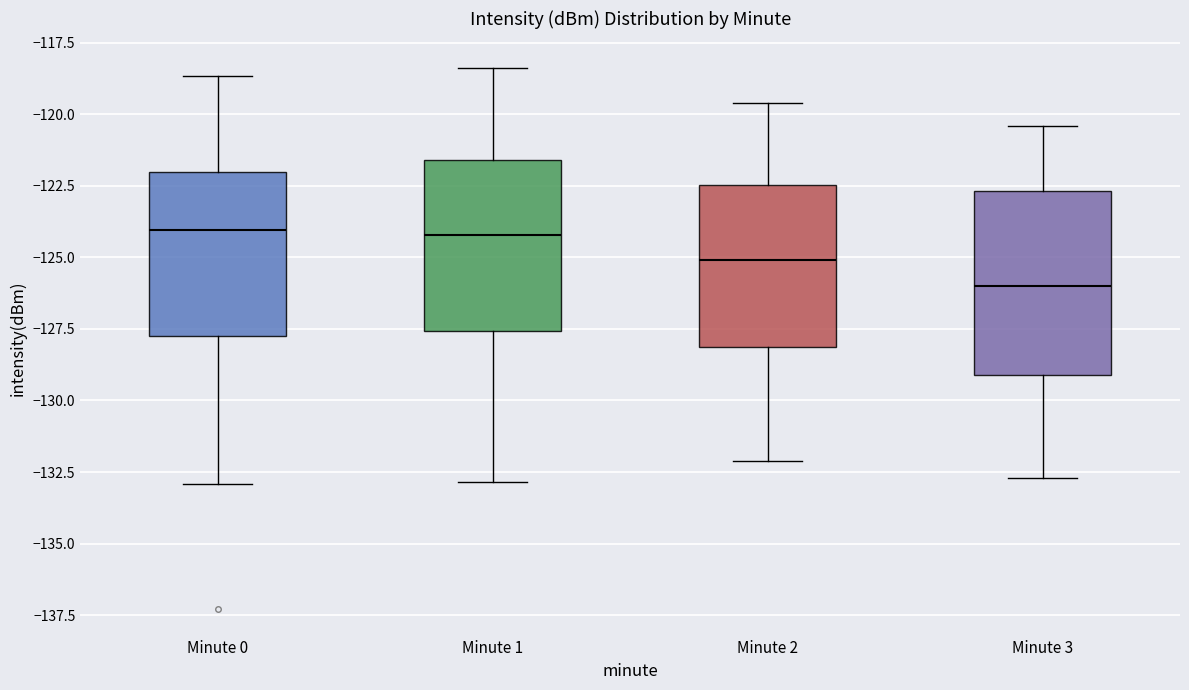

Reading left to right, read every box against the y-axis: the position of its median line, the range the box covers, and the ends of its whiskers. The values are not printed on the chart, so give them approximately, as read against the axis.

Minute 0: median -124.0, box -127.5 to -122.0, whiskers -133.0 to -118.5
Minute 1: median -124.0, box -127.5 to -121.5, whiskers -133.0 to -118.5
Minute 2: median -125.0, box -128.0 to -122.5, whiskers -132.0 to -119.5
Minute 3: median -126.0, box -129.0 to -122.5, whiskers -132.5 to -120.5